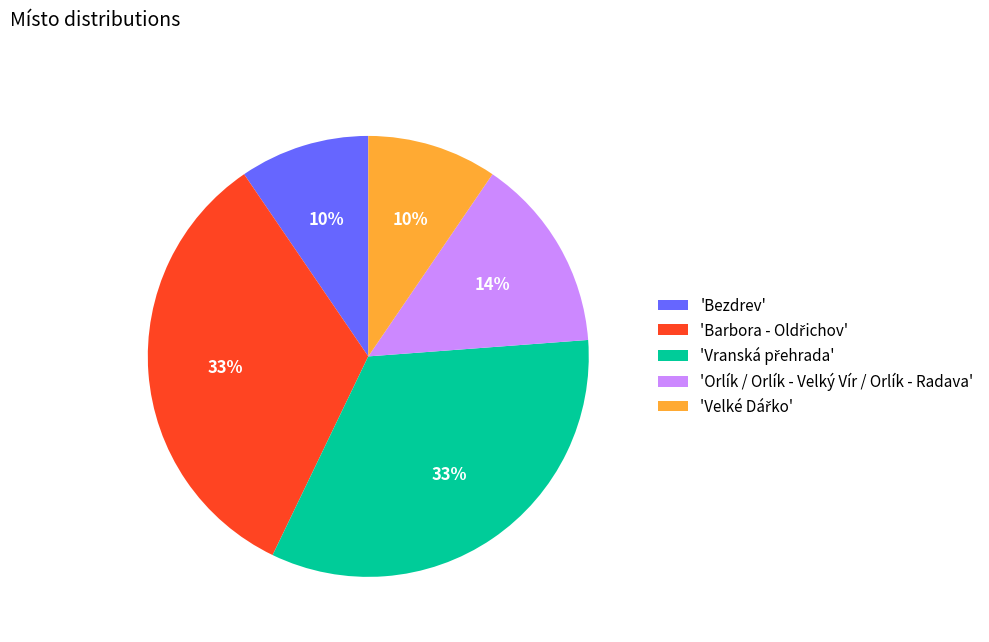

Does 'Bezdrev' represent more than half of the total?

No